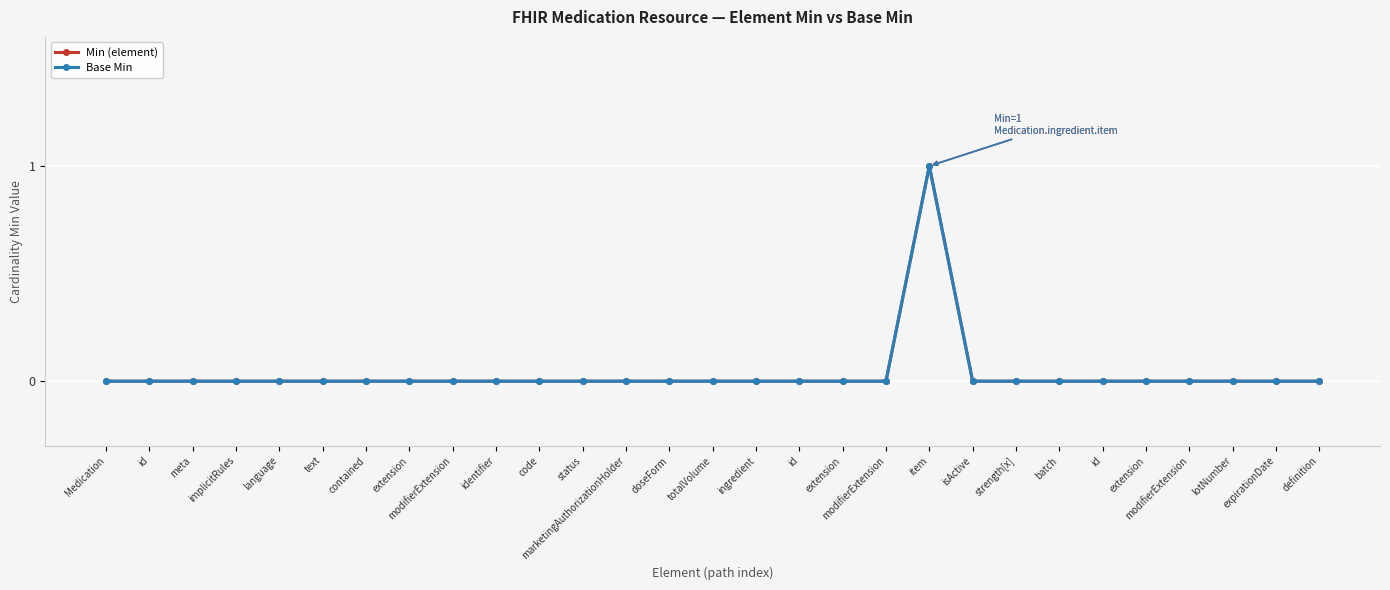

List the series in order of their peak value, highest first.

Min (element), Base Min